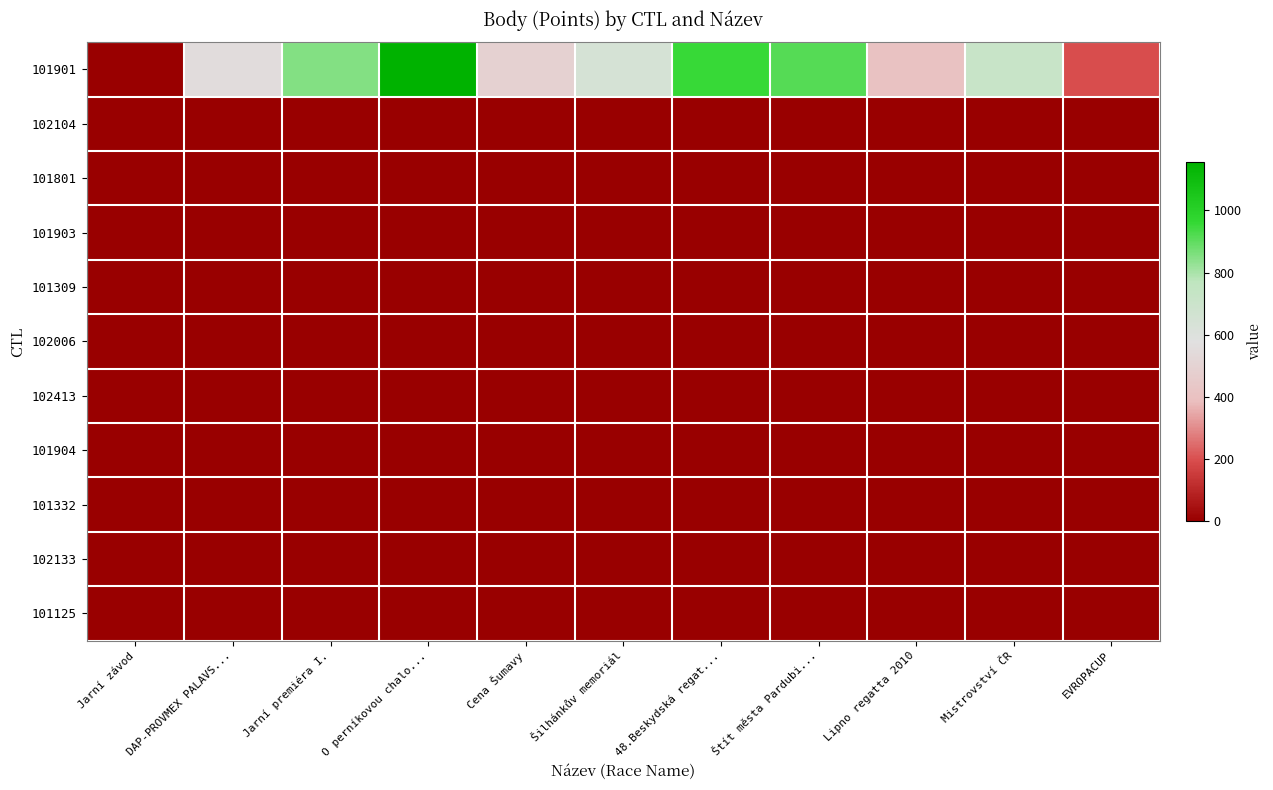

How many distinct data groups are displayed?

11